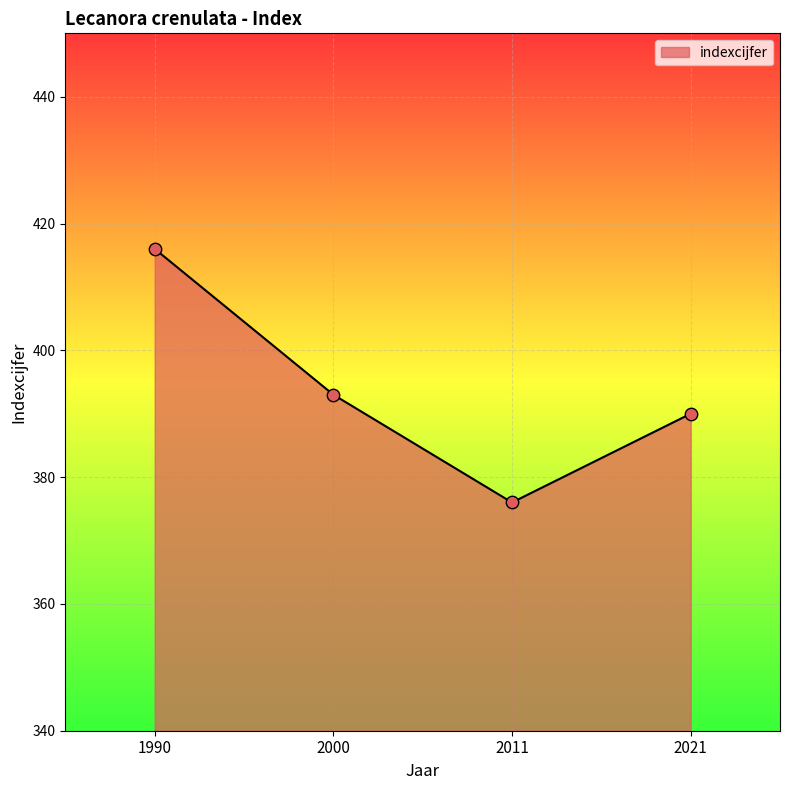

What is the change in value from 2000 to 2021?

-3